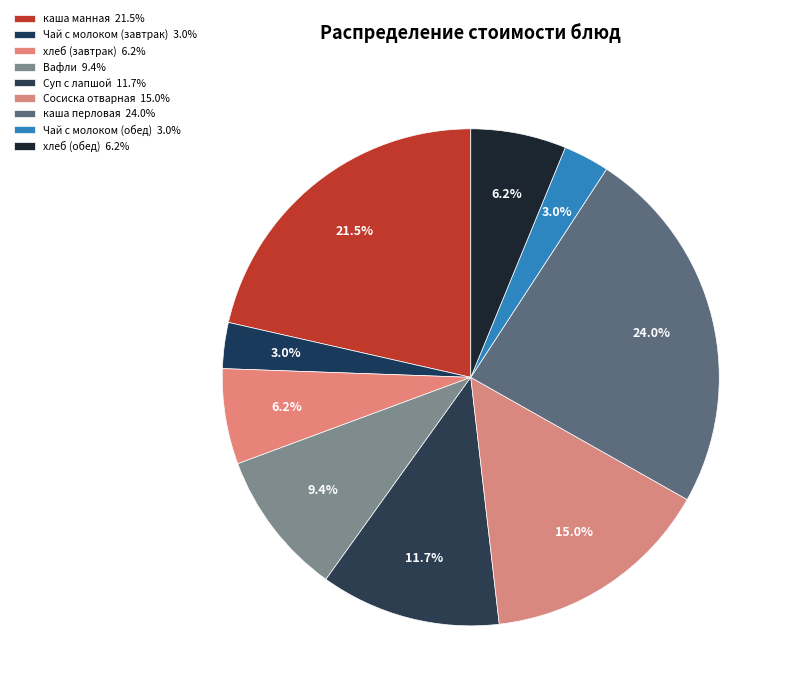

How many segments does this pie chart have?

9